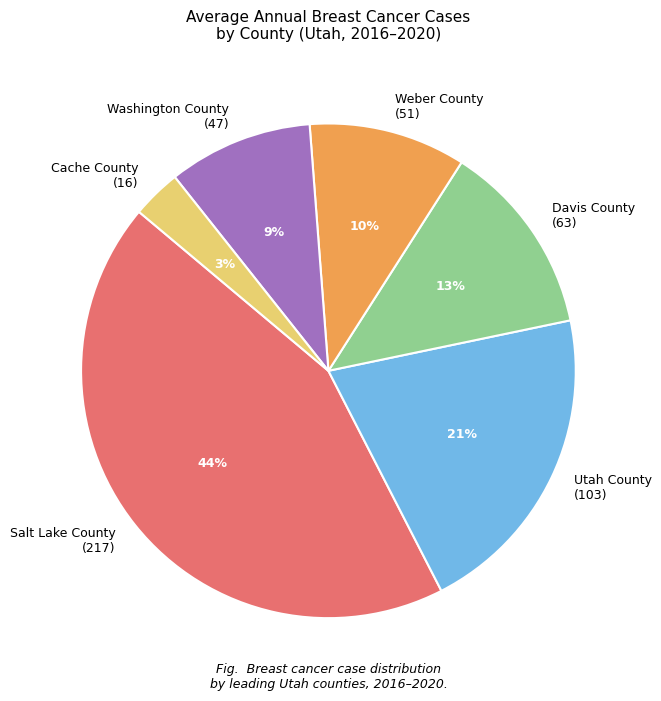

What percentage is the Davis County (63) slice, to the nearest percent?

13%